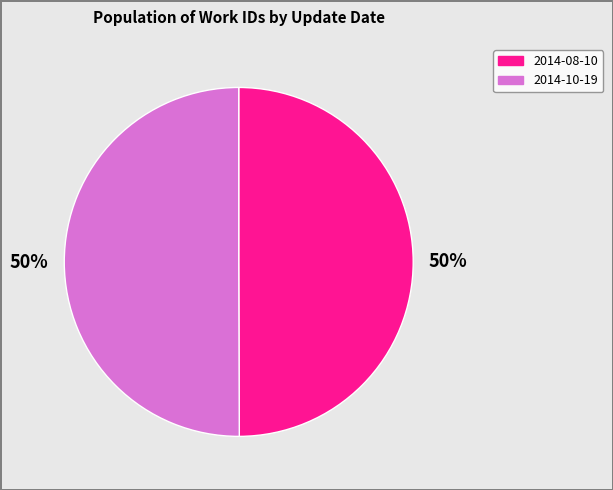

Approximately how many times larger is the value at 2014-10-19 compared to 2014-08-10?

1.0